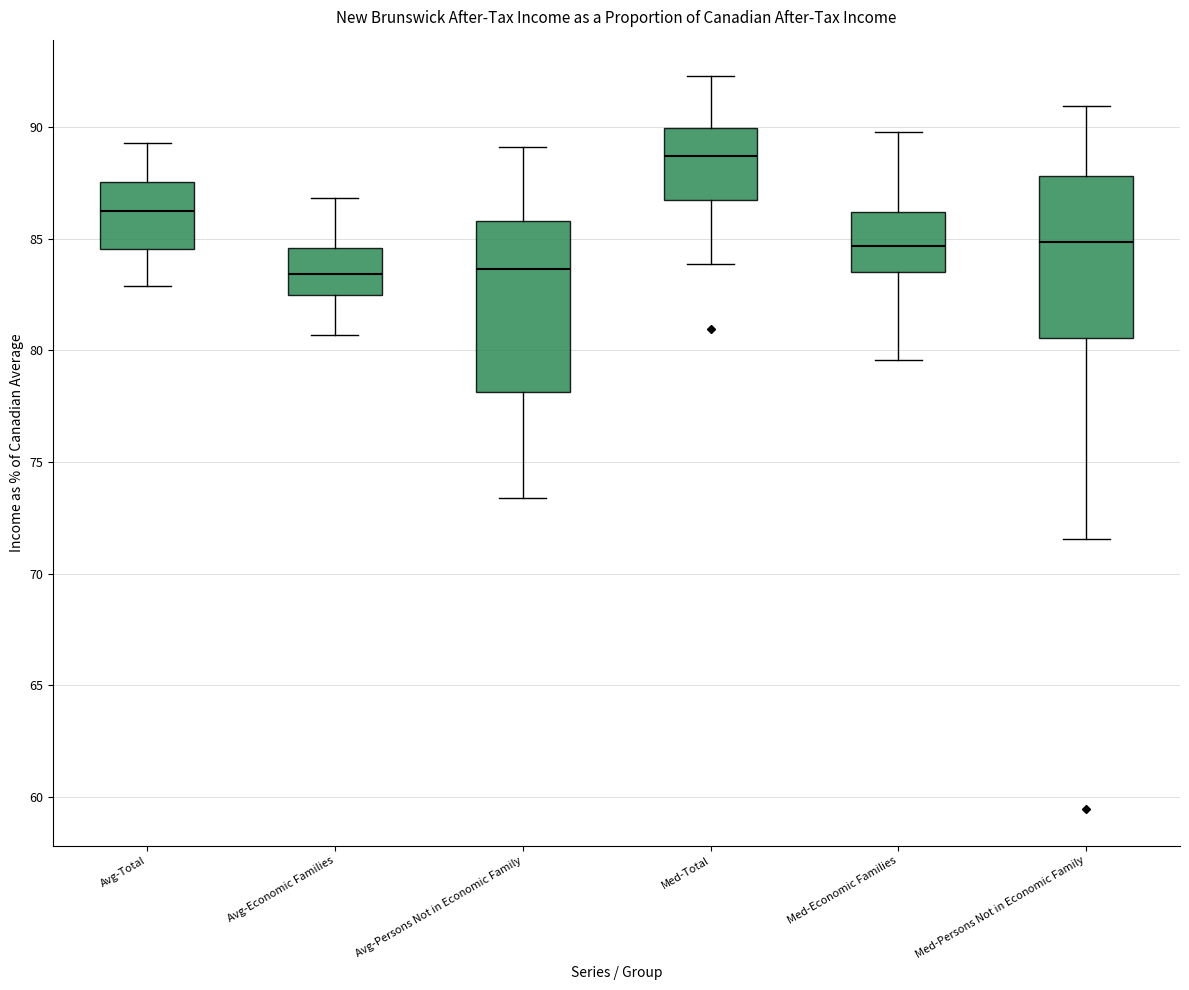

Reading left to right, transcribe this box plot: for each box, give where its median line is, the range the box spans, and where its two whiskers end, as read against the y-axis. The values are not printed on the chart, so give them approximately, as read against the axis.

Avg-Total: median 86.5, box 84.5 to 87.5, whiskers 83.0 to 89.5
Avg-Economic Families: median 83.5, box 82.5 to 84.5, whiskers 80.5 to 87.0
Avg-Persons Not in Economic Family: median 83.5, box 78.0 to 86.0, whiskers 73.5 to 89.0
Med-Total: median 88.5, box 87.0 to 90.0, whiskers 84.0 to 92.5
Med-Economic Families: median 84.5, box 83.5 to 86.0, whiskers 79.5 to 90.0
Med-Persons Not in Economic Family: median 85.0, box 80.5 to 88.0, whiskers 71.5 to 91.0